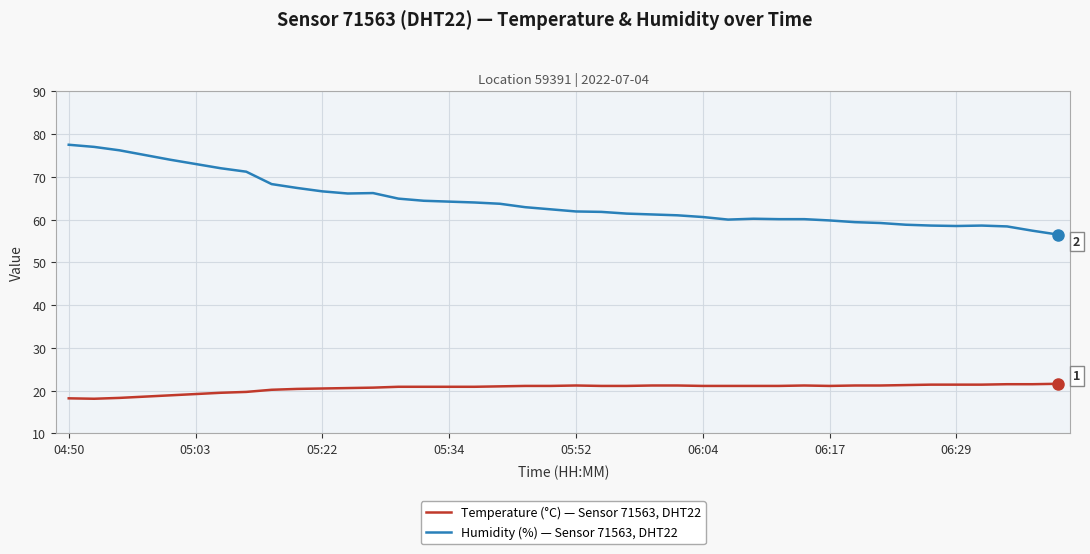

Which series has the largest total across all categories?

Humidity (%) — Sensor 71563, DHT22